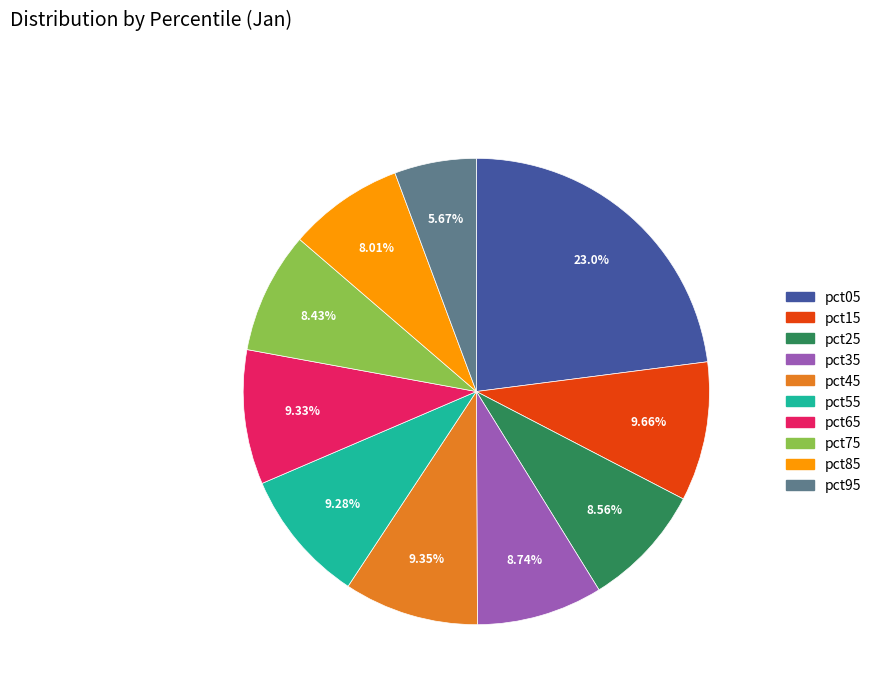

Count the number of slices in the pie.

10